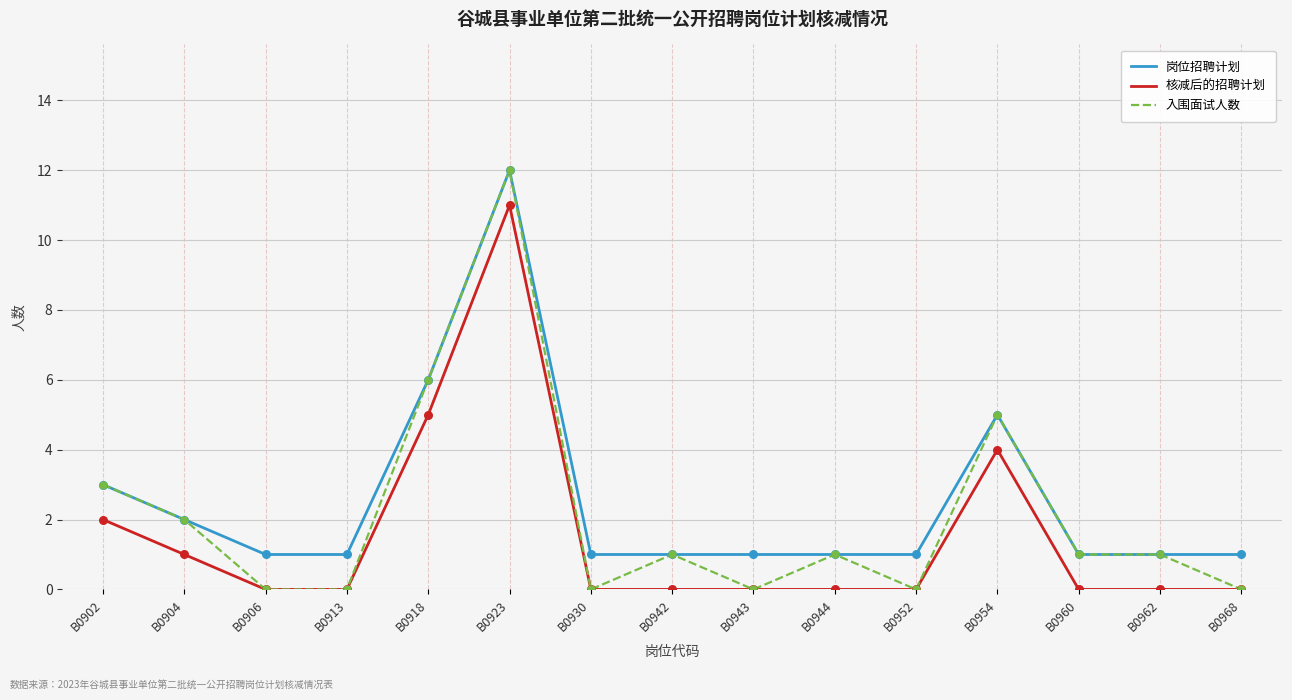

Which series has the largest total across all categories?

岗位招聘计划